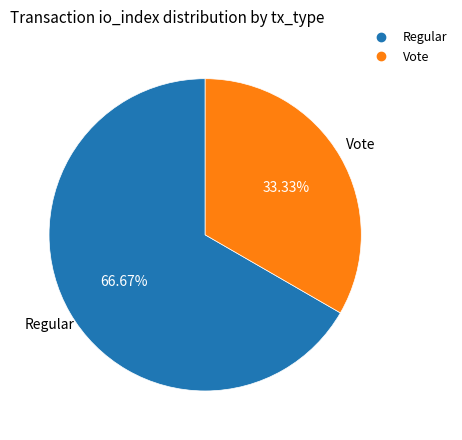

To the nearest percent, what percentage of the pie is Regular?

67%